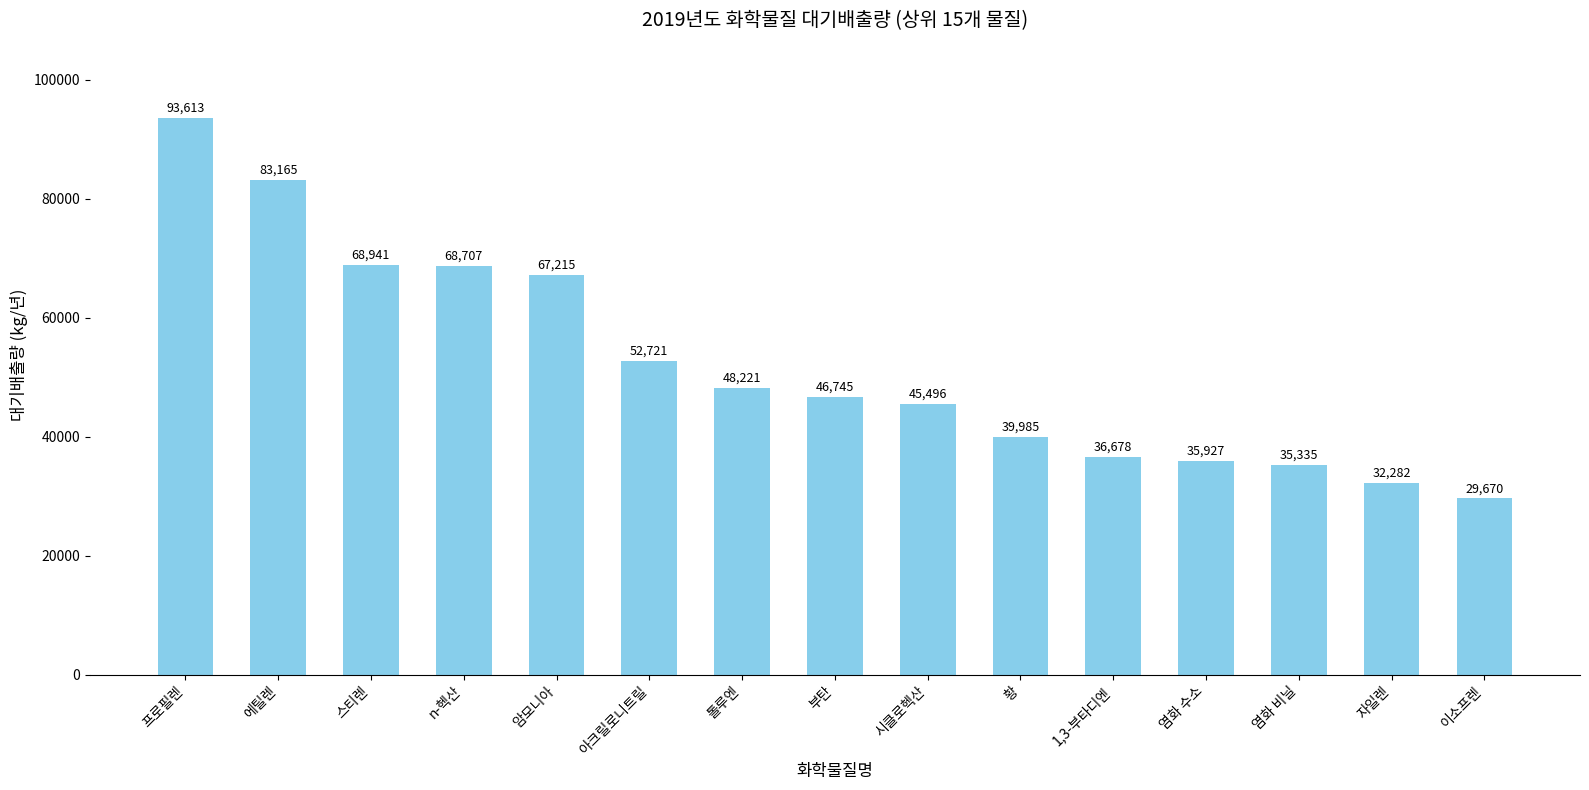

What value does the data have at 톨루엔, to the nearest 50?

48200